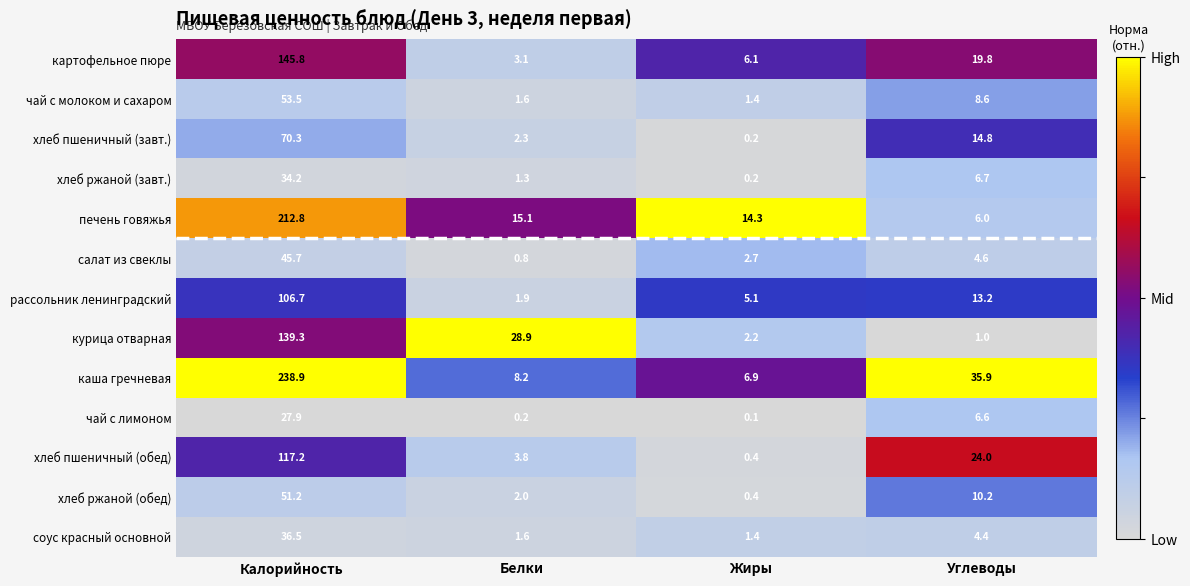

True or false: хлеб ржаной (обед) has a value of 0.4 at Жиры.

True